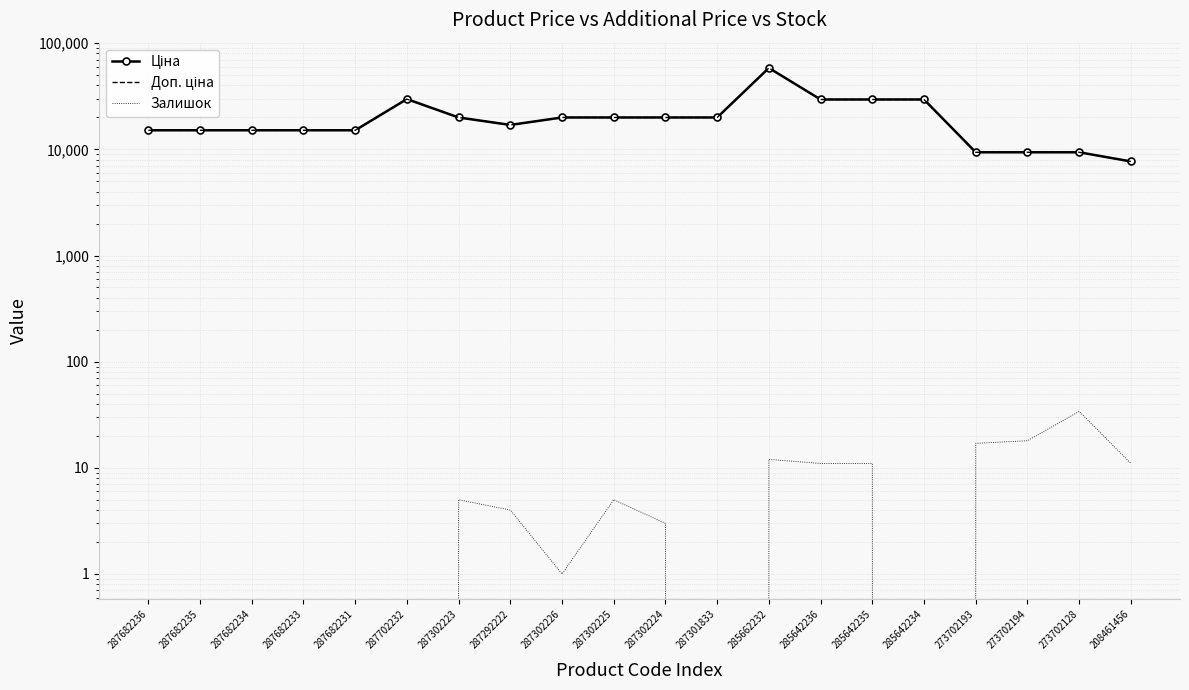

What is the difference between the Залишок values at 287302223 and 285642235?

6.0